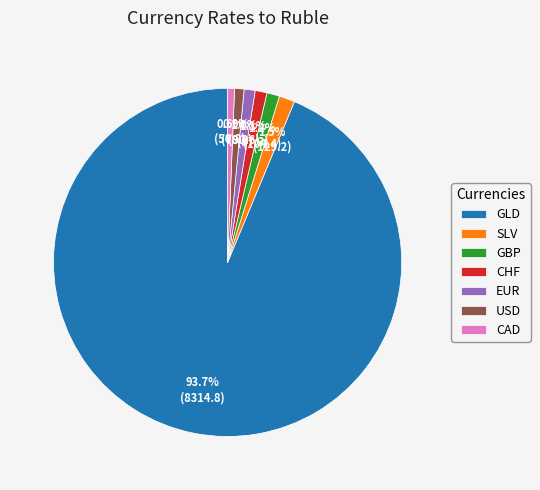

Which category has the biggest portion of the pie?

GLD